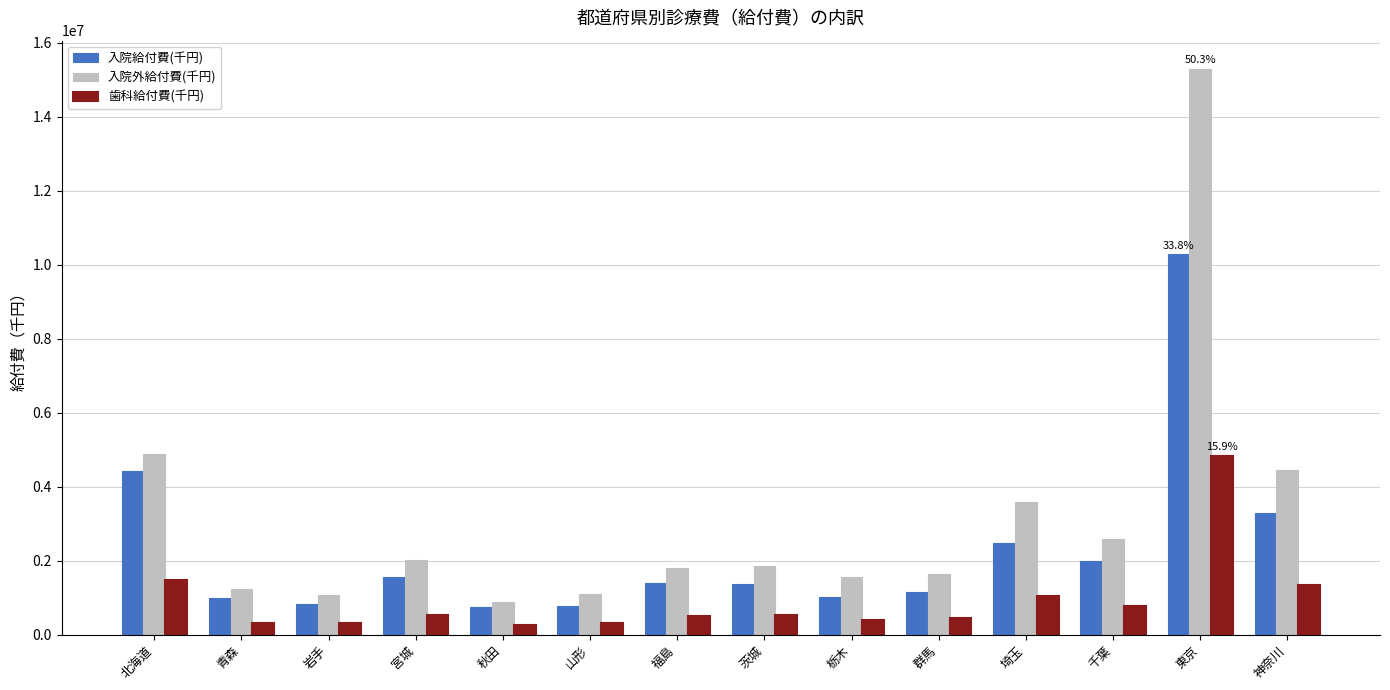

At which label is 入院外給付費(千円) closest to 8081565?

北海道